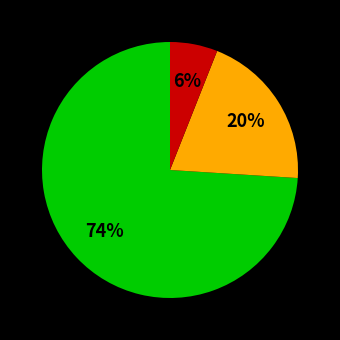

Is there a majority slice in this chart?

Yes